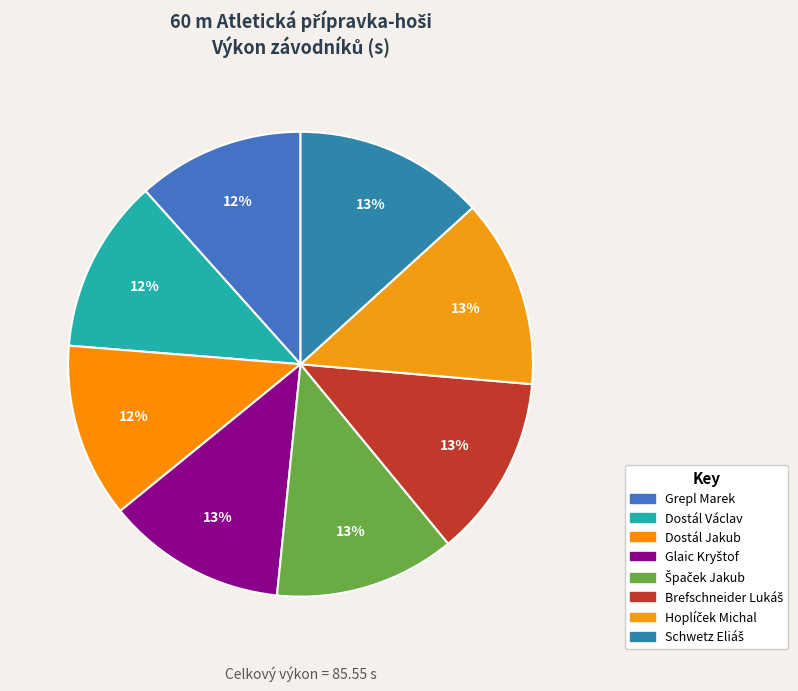

Which slice is the largest?

Schwetz Eliáš